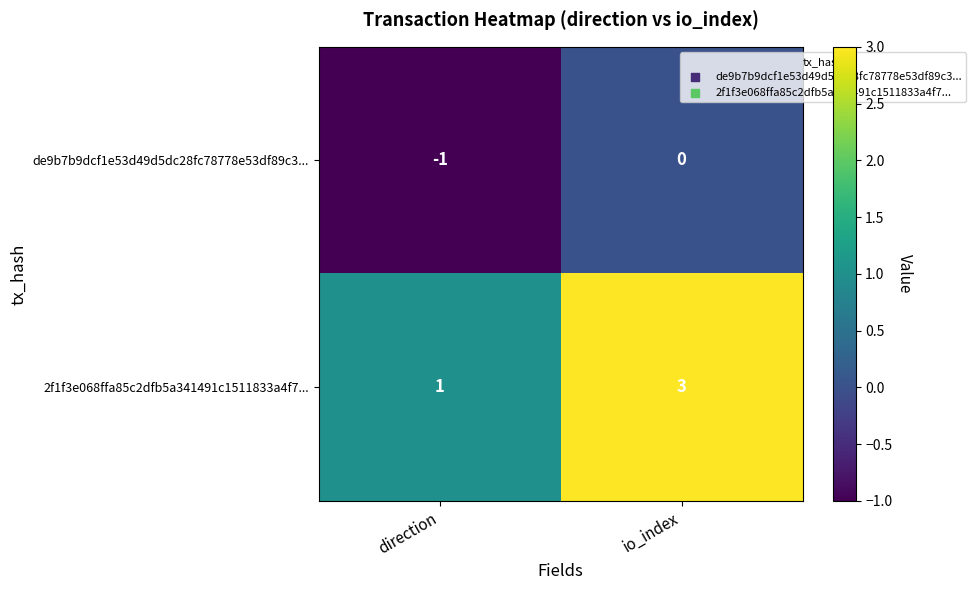

Which category has the highest value in the 2f1f3e068ffa85c2dfb5a341491c1511833a4f7... series?

io_index